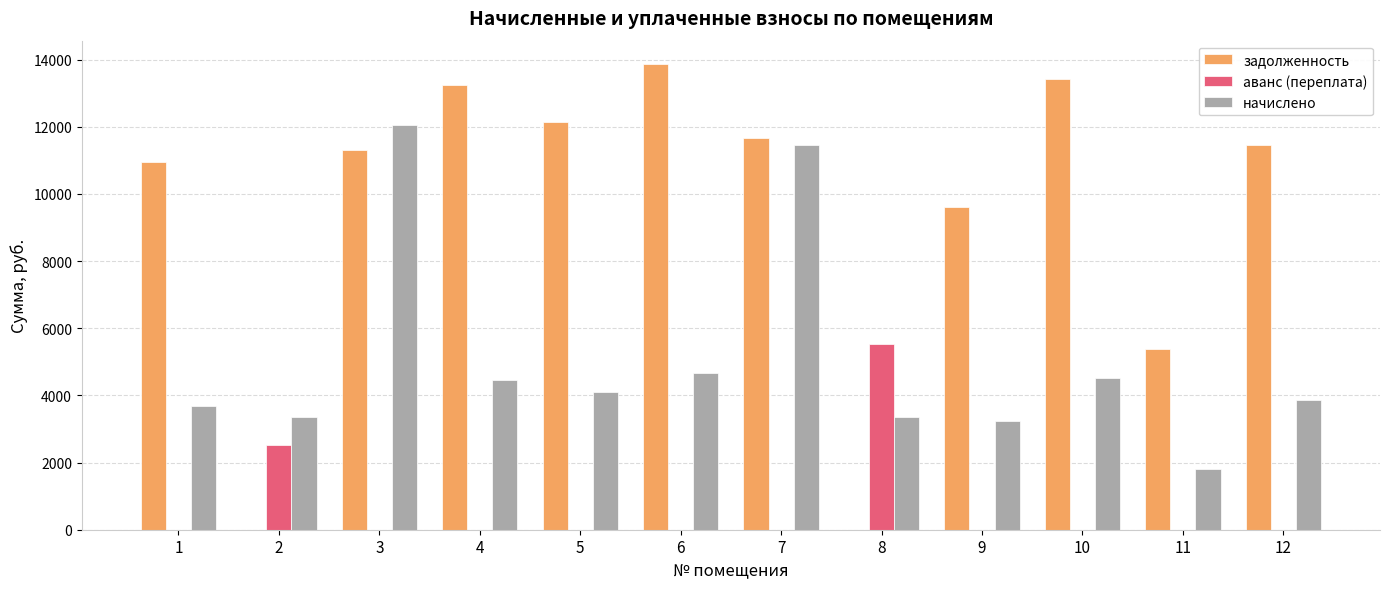

What are all the series names shown in the legend?

задолженность, аванс (переплата), начислено